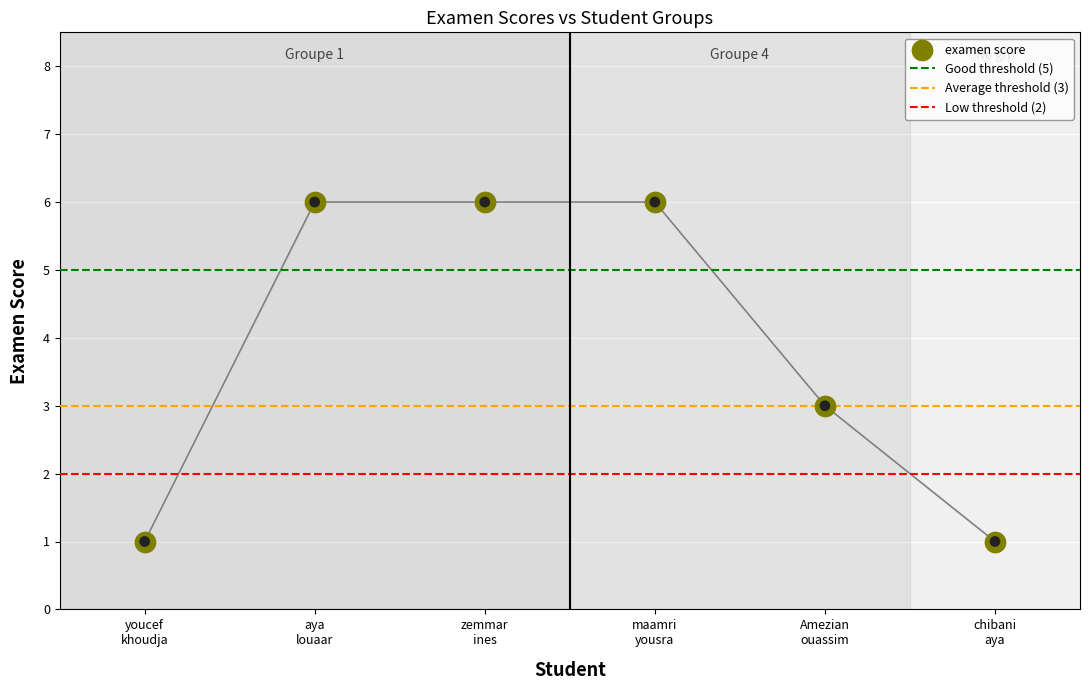

Between maamri yousra and chibani aya, which is larger?

maamri yousra